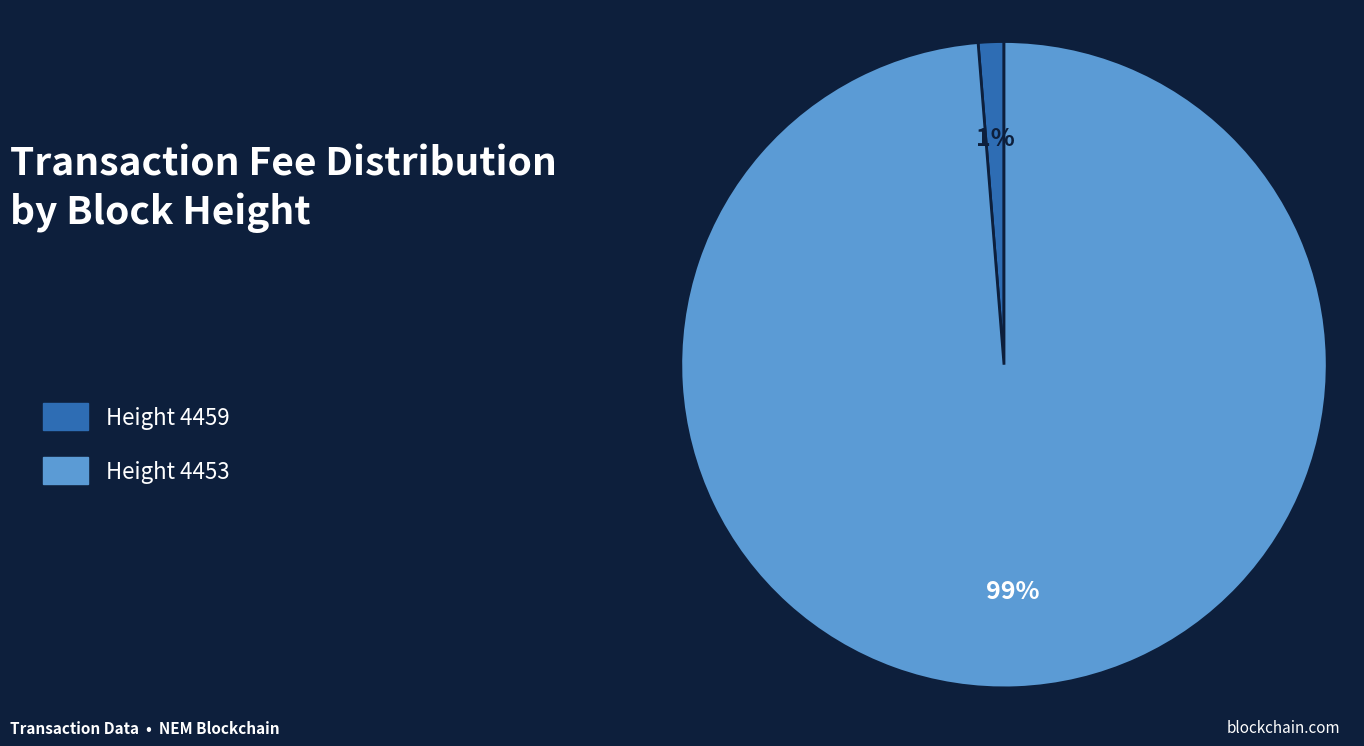

To the nearest percent, what portion does Height 4459 represent?

1%